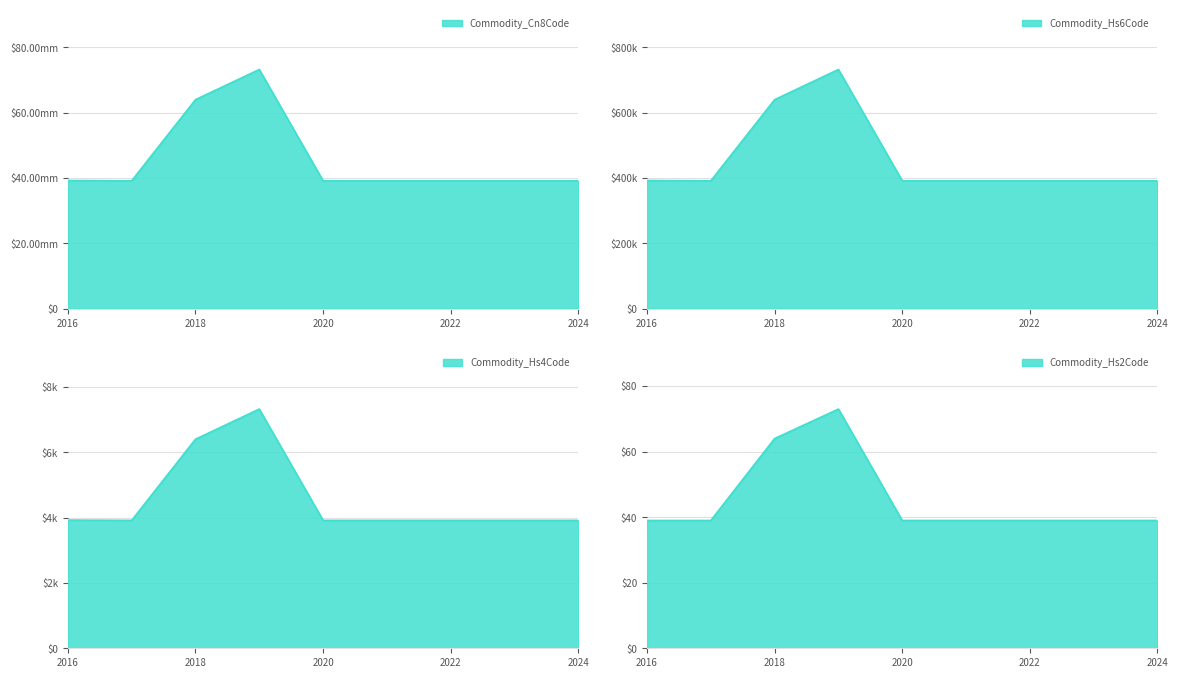

Rank the series by their maximum value, from lowest to highest.

Commodity_Hs2Code, Commodity_Hs4Code, Commodity_Hs6Code, Commodity_Cn8Code